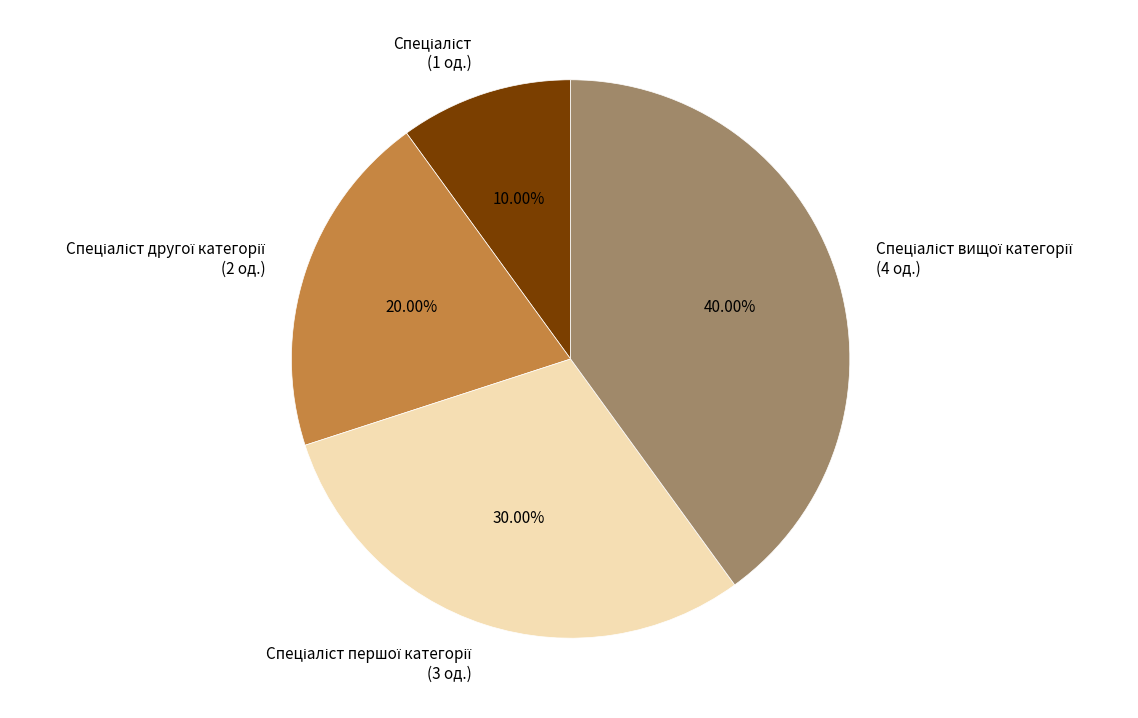

Is there any slice that represents more than half of the pie?

No